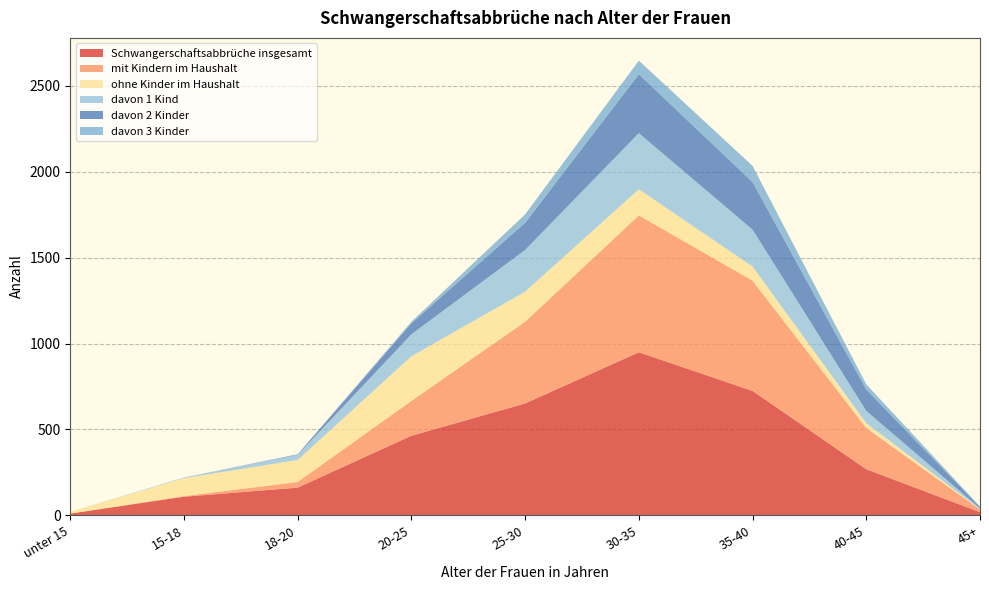

Reading left to right, transcribe all the data shown in this chart.

Schwangerschaftsabbrüche insgesamt: unter 15=10	15-18=108	18-20=161	20-25=463	25-30=651	30-35=949	35-40=724	40-45=268	45+=18
mit Kindern im Haushalt: unter 15=0	15-18=4	18-20=33	20-25=203	25-30=476	30-35=797	35-40=642	40-45=240	45+=16
ohne Kinder im Haushalt: unter 15=10	15-18=104	18-20=128	20-25=260	25-30=175	30-35=152	35-40=82	40-45=28	45+=2
davon 1 Kind: unter 15=0	15-18=4	18-20=30	20-25=128	25-30=243	30-35=327	35-40=215	40-45=72	45+=4
davon 2 Kinder: unter 15=0	15-18=0	18-20=3	20-25=64	25-30=158	30-35=343	35-40=277	40-45=124	45+=8
davon 3 Kinder: unter 15=0	15-18=0	18-20=0	20-25=9	25-30=49	30-35=79	35-40=94	40-45=30	45+=3